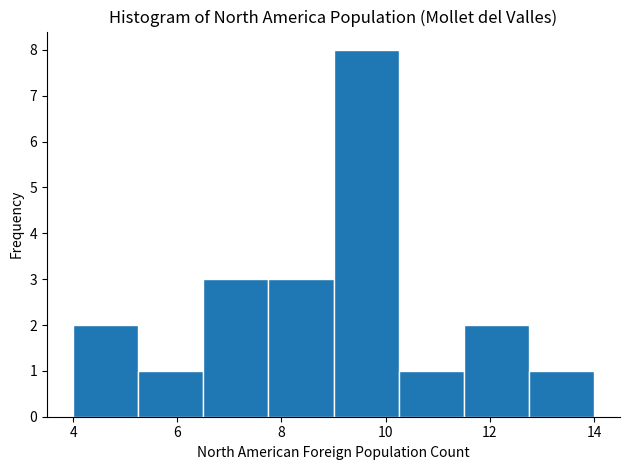

Reading left to right, list every bar in this chart as the range it spans on the x-axis followed by its height. Neither the bar edges nor the heights are printed on the chart, so give them approximately, as read against the axes.

4.00 to 5.25: 2
5.25 to 6.50: 1
6.50 to 7.75: 3
7.75 to 9.00: 3
9.00 to 10.25: 8
10.25 to 11.50: 1
11.50 to 12.75: 2
12.75 to 14.00: 1